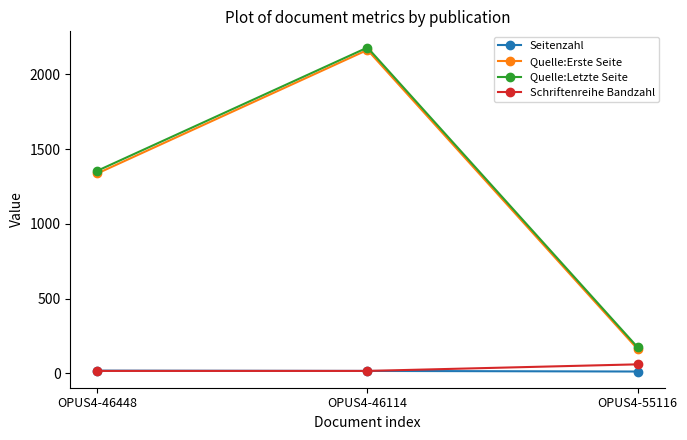

Does the chart display data point markers on the line(s)?

Yes